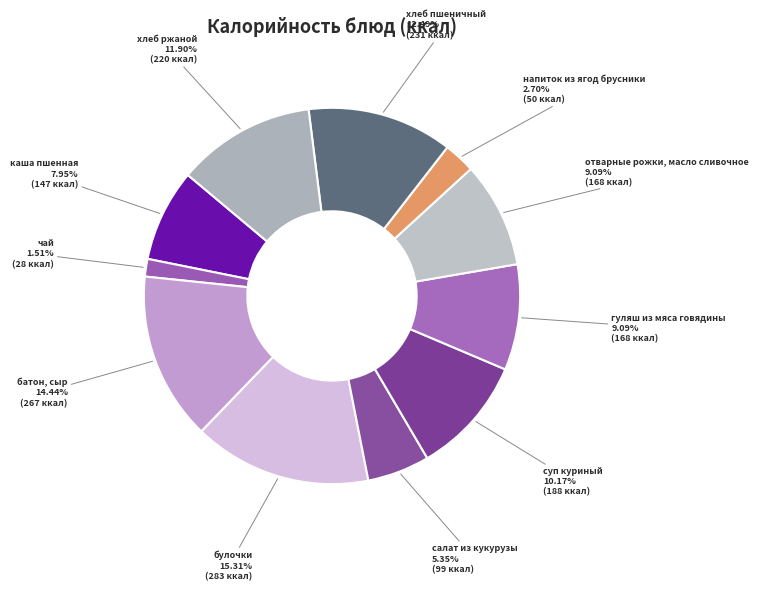

To the nearest percent, what is the difference between the батон, сыр and хлеб ржаной slice percentages?

3%